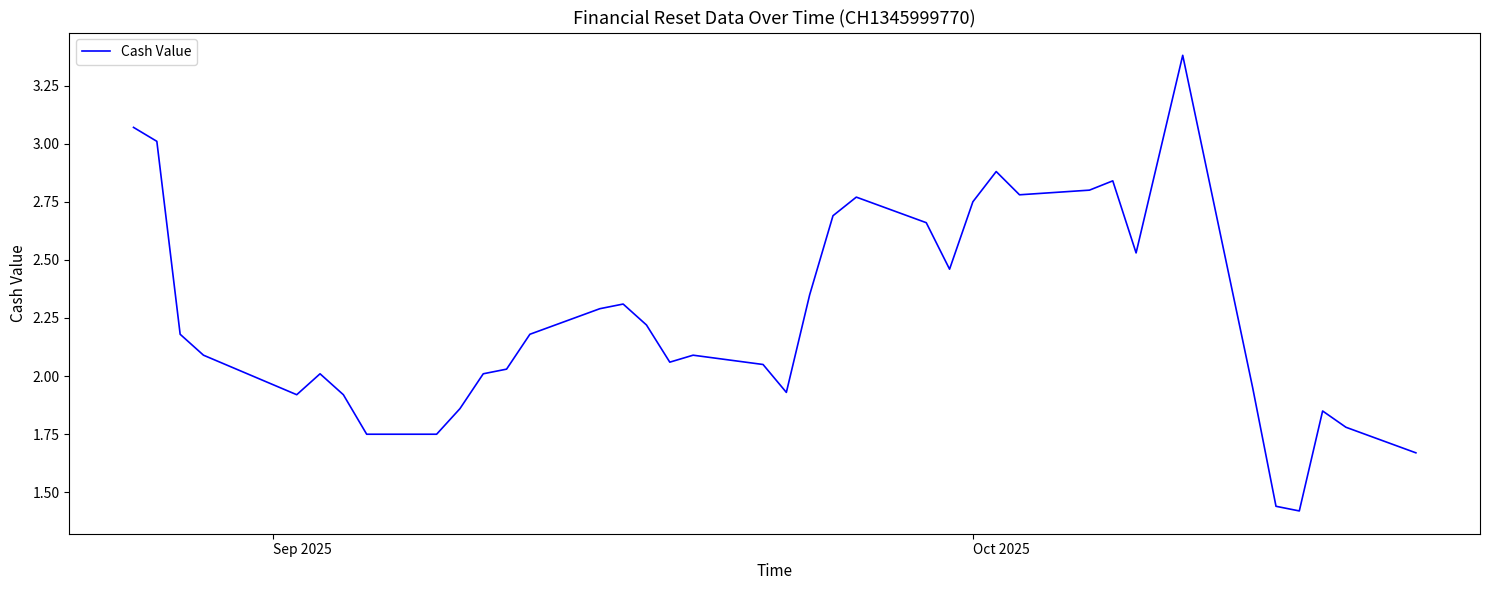

Does the chart display data point markers on the line(s)?

No